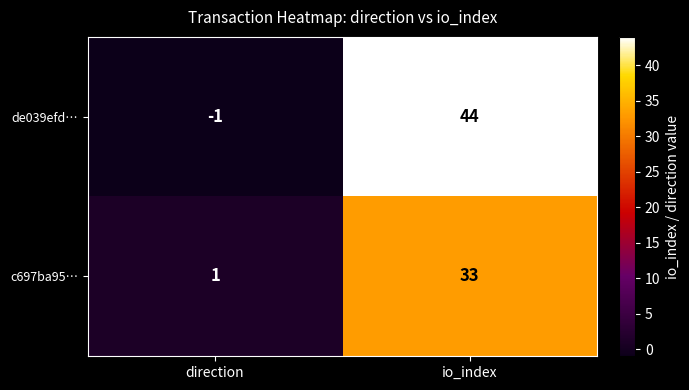

List the series in order of their peak value, lowest first.

c697ba95…, de039efd…